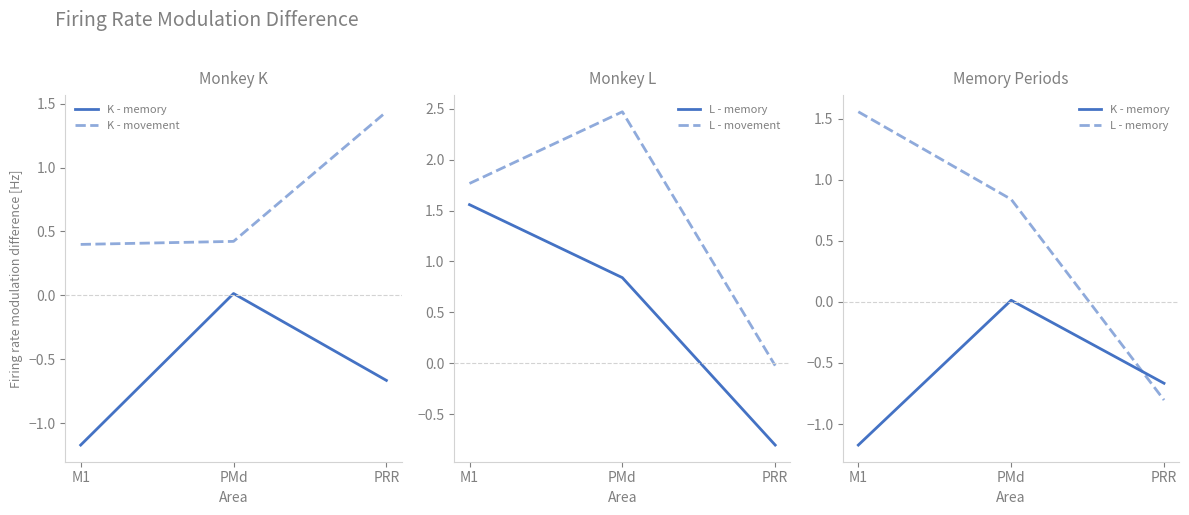

What are all the series names shown in the legend?

K - memory, K - movement, L - memory, L - movement